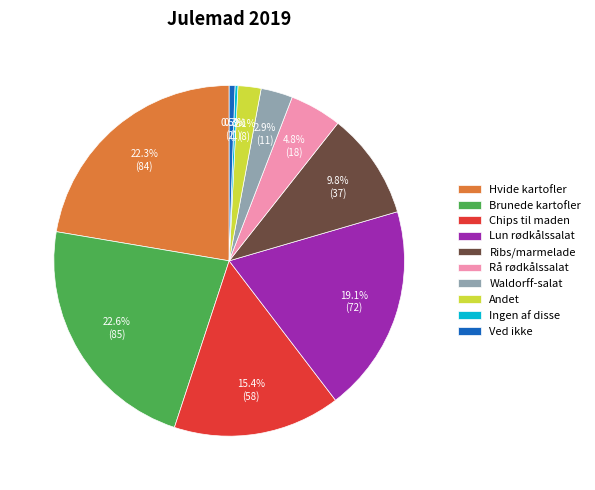

Approximately how many times larger is the value at Andet compared to Chips til maden?

0.1